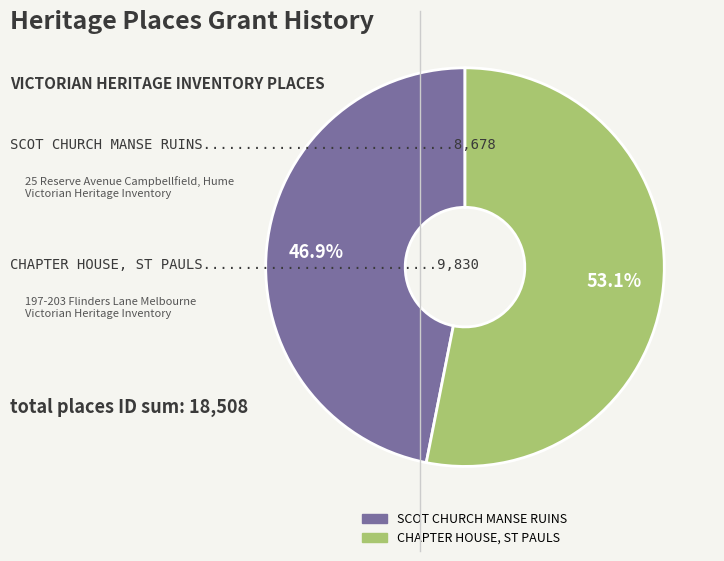

Which category has the biggest portion of the pie?

CHAPTER HOUSE, ST PAULS